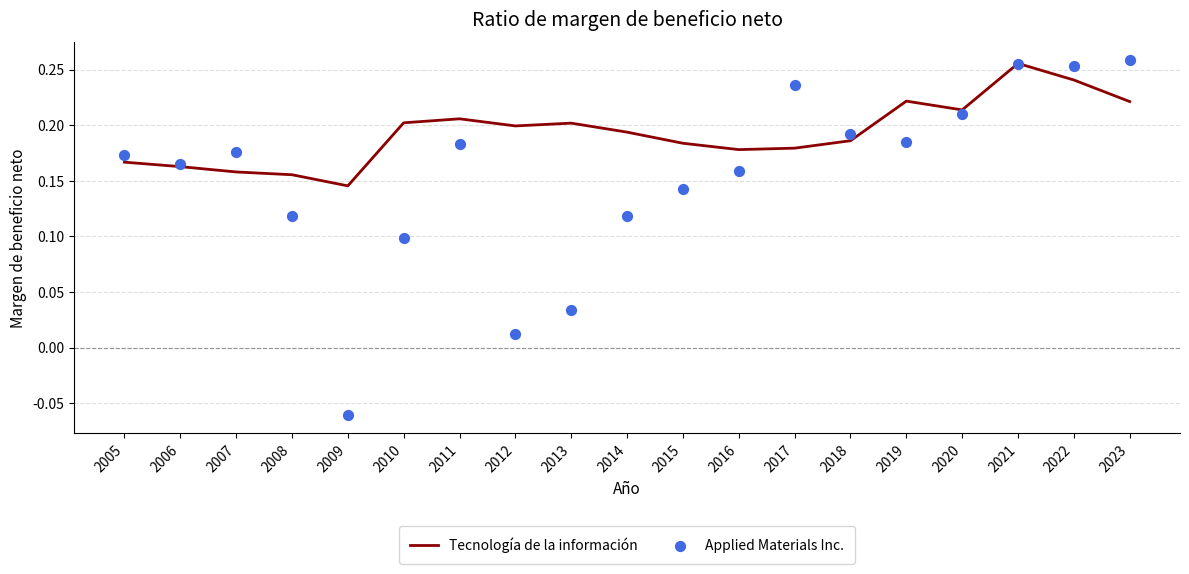

Which series has the widest spread of Y values?

Applied Materials Inc.